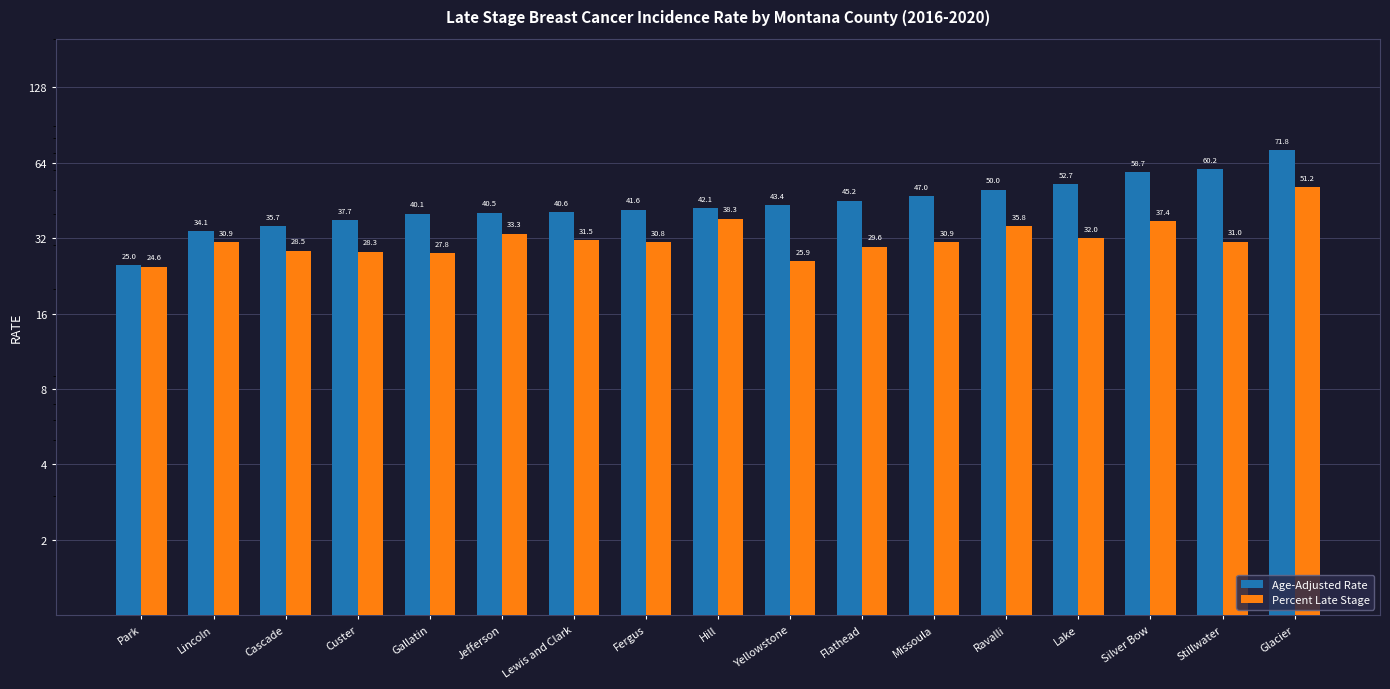

What is the difference between the highest and lowest values at Ravalli?

14.2